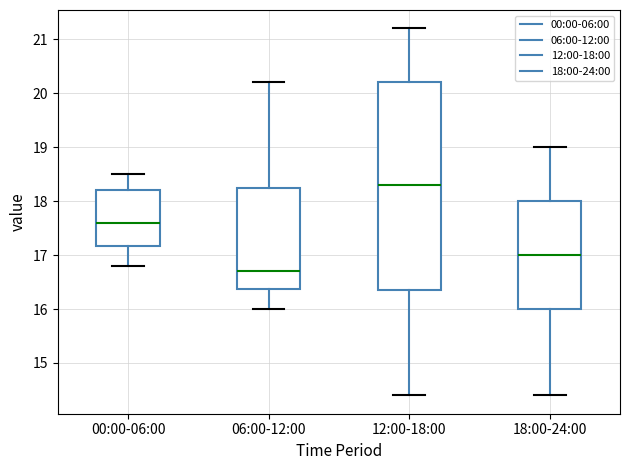

Reading left to right, transcribe this box plot: for each box, give where its median line is, the range the box spans, and where its two whiskers end, as read against the y-axis. The values are not printed on the chart, so give them approximately, as read against the axis.

00:00-06:00: median 17.6, box 17.2 to 18.2, whiskers 16.8 to 18.5
06:00-12:00: median 16.7, box 16.4 to 18.3, whiskers 16.0 to 20.2
12:00-18:00: median 18.3, box 16.4 to 20.2, whiskers 14.4 to 21.2
18:00-24:00: median 17.0, box 16.0 to 18.0, whiskers 14.4 to 19.0